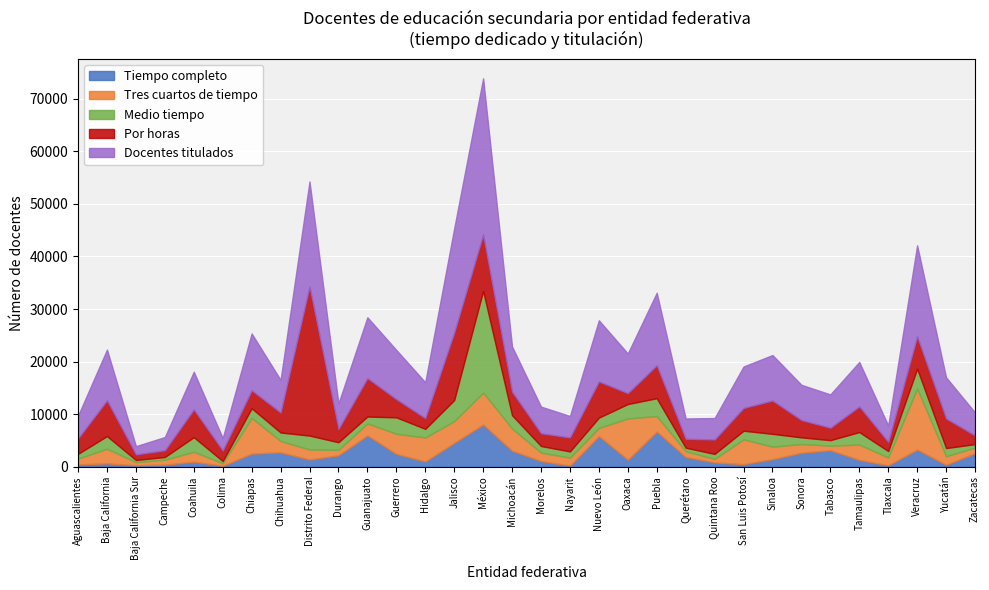

What is the approximate value of Por horas at Coahuila?

5279